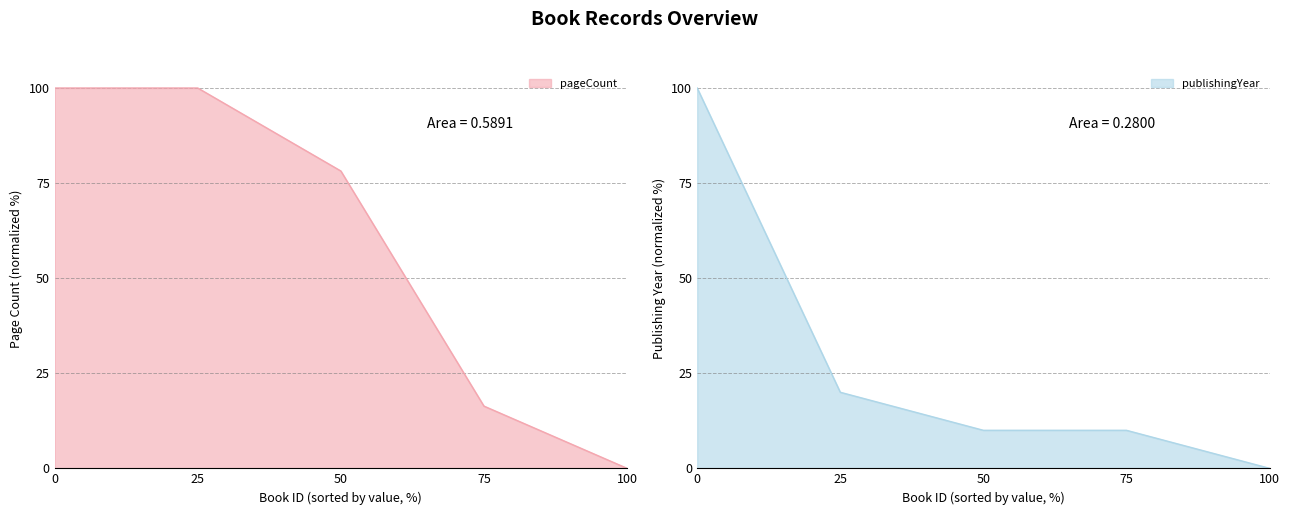

At which label does publishingYear reach its minimum?

100